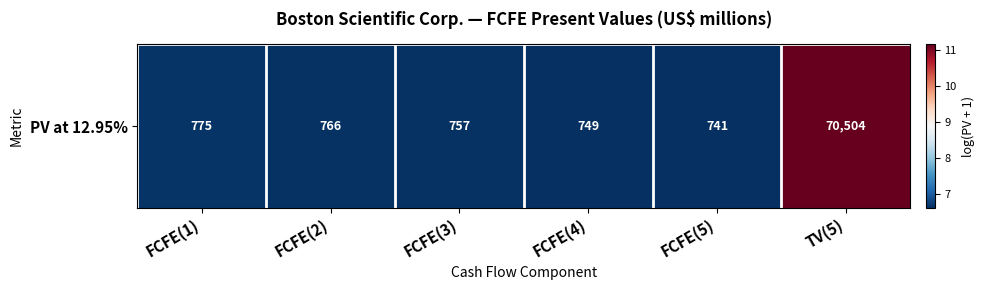

True or false: the data shows 19.3 at TV(5).

False